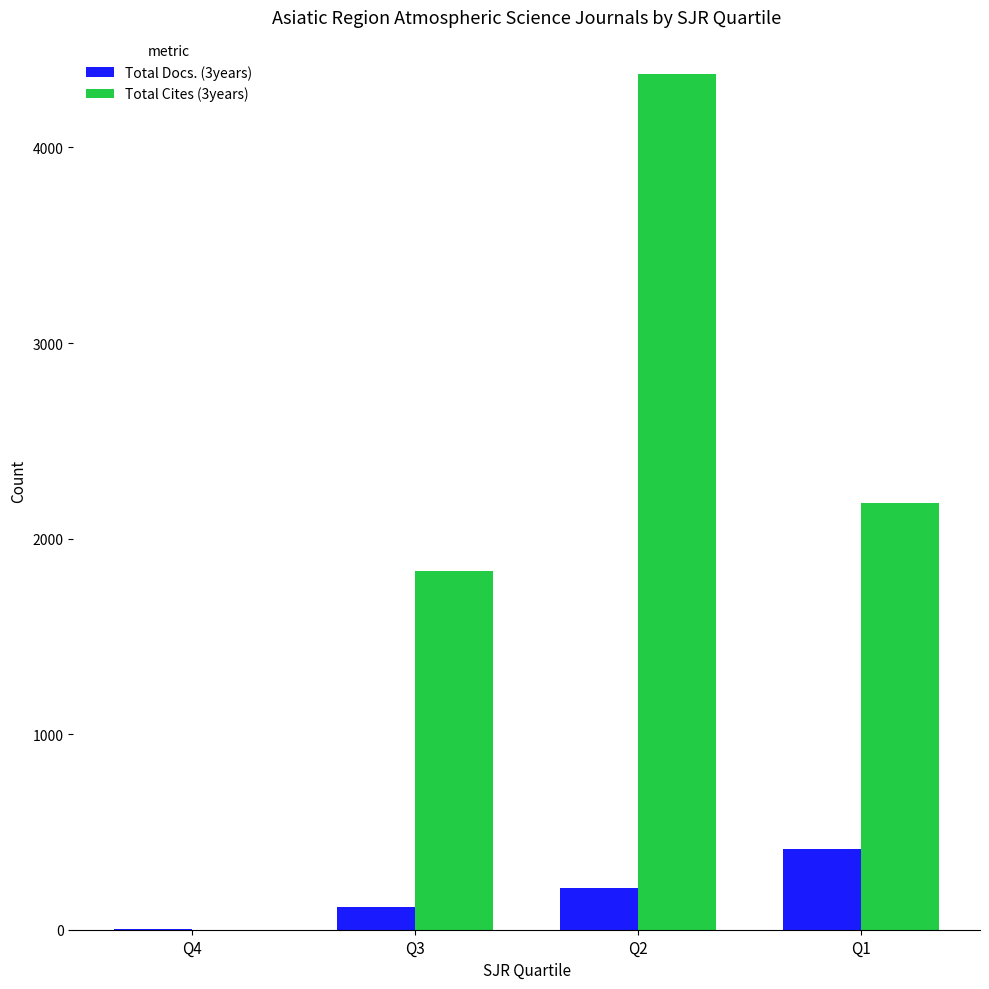

How many Total Docs. (3years) values are between 114 and 413?

3